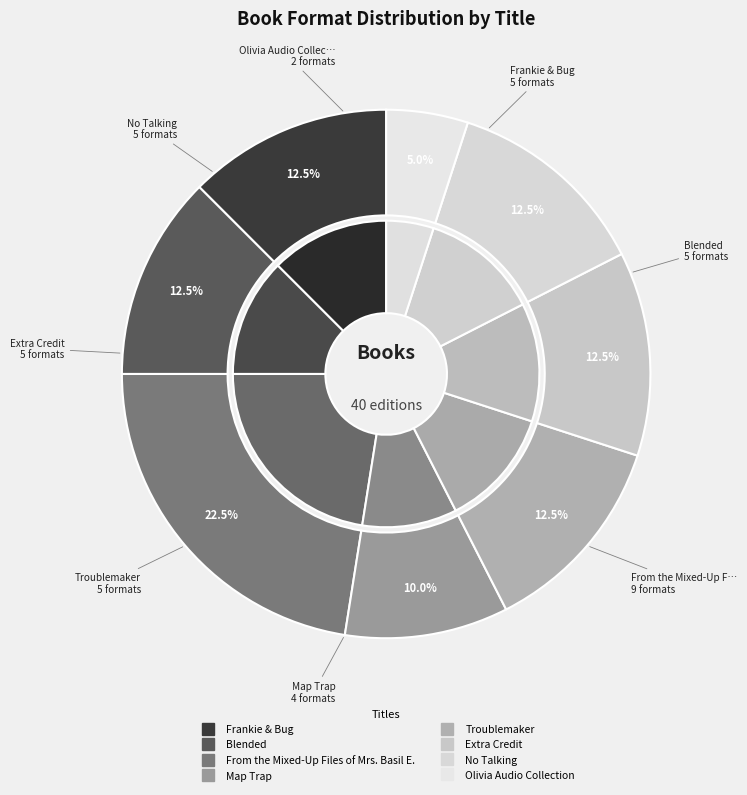

To the nearest percent, what percentage of the pie is Olivia Audio Collection?

5%